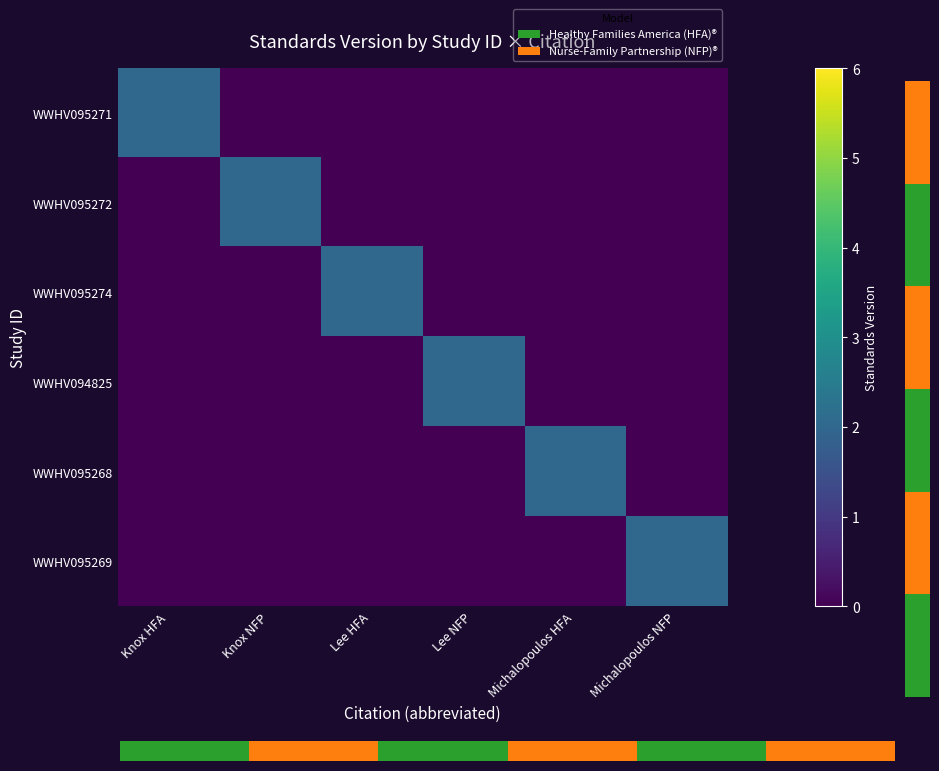

Which series has the largest total across all categories?

WWHV095271